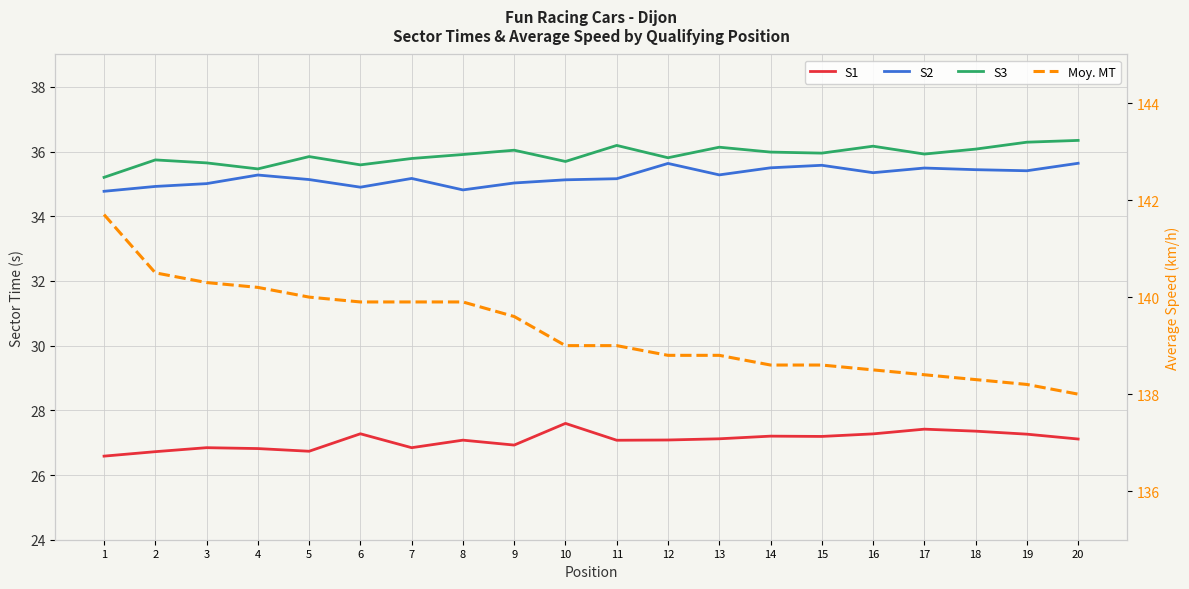

What is the spread (max minus min) of values at 4?

113.4